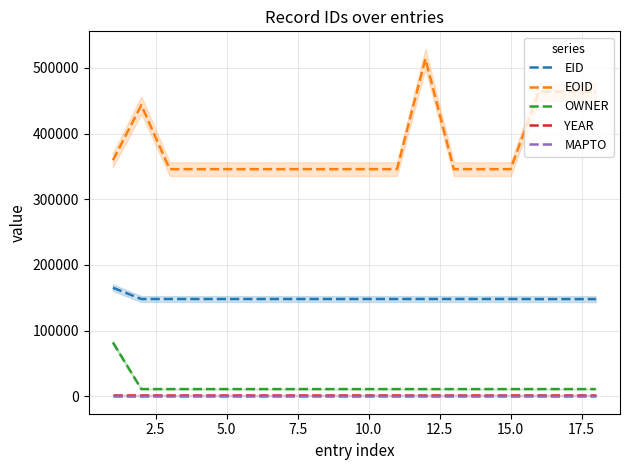

The value of EID at 10.0 is 148133. True or false?

True